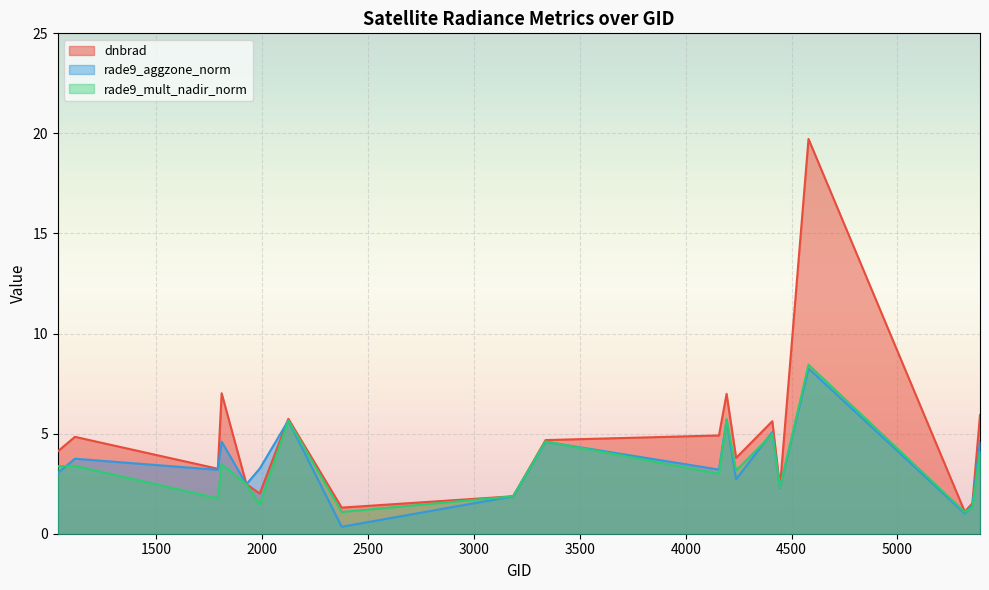

Which category has the highest value across all series?

4580